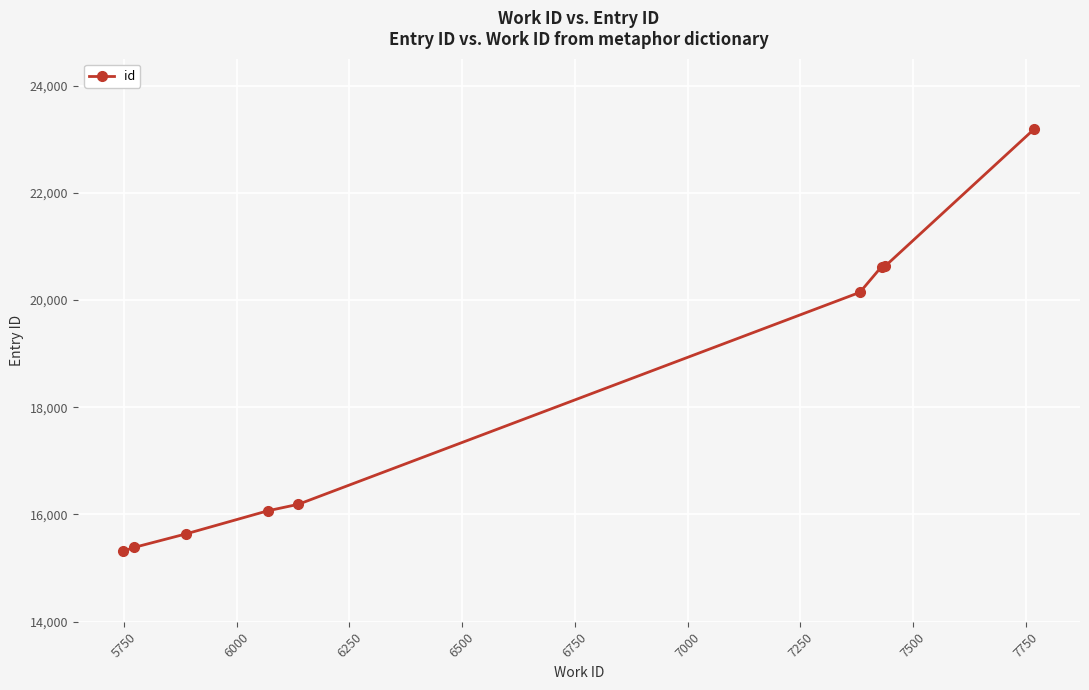

What is the maximum value shown in the chart?

23192